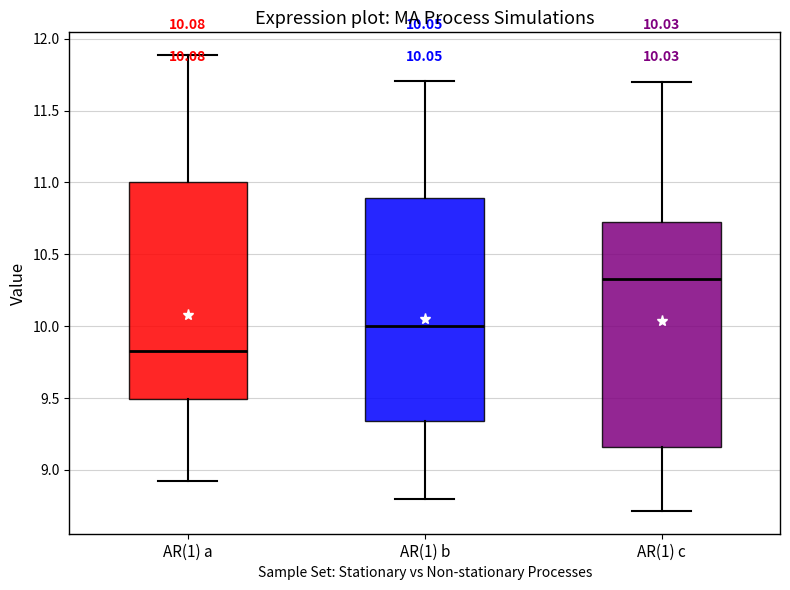

Which box has the highest median line?

AR(1) c